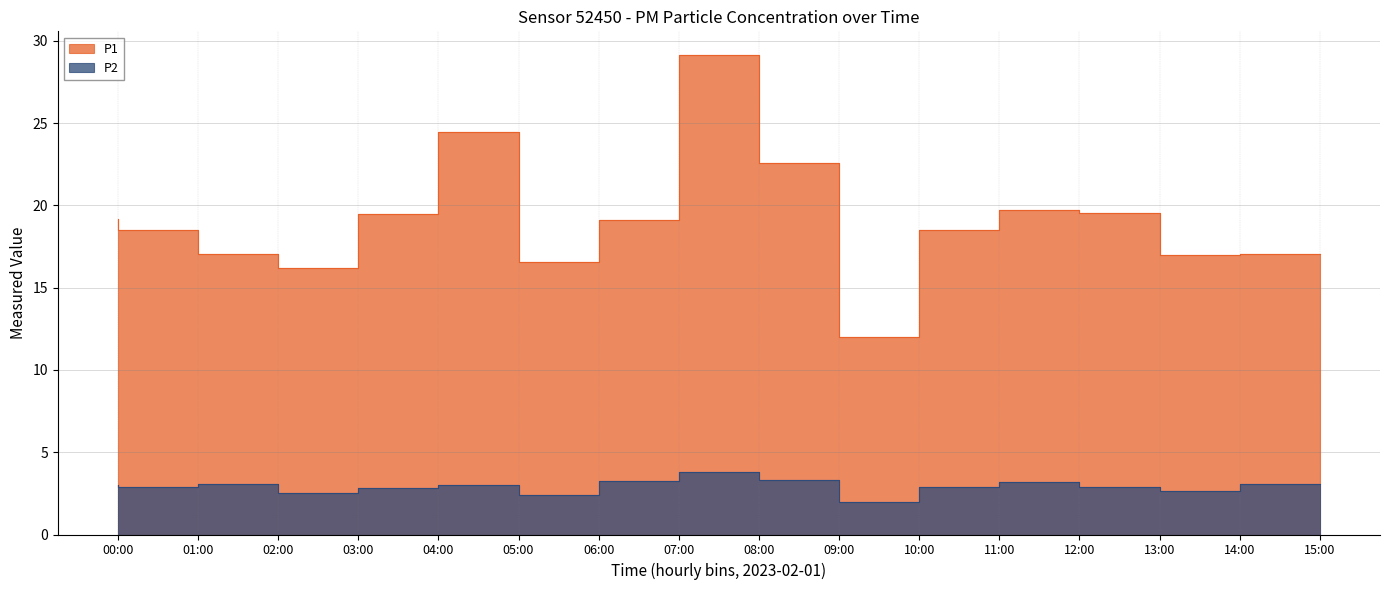

True or false: P1 and P2 cross at least once.

False